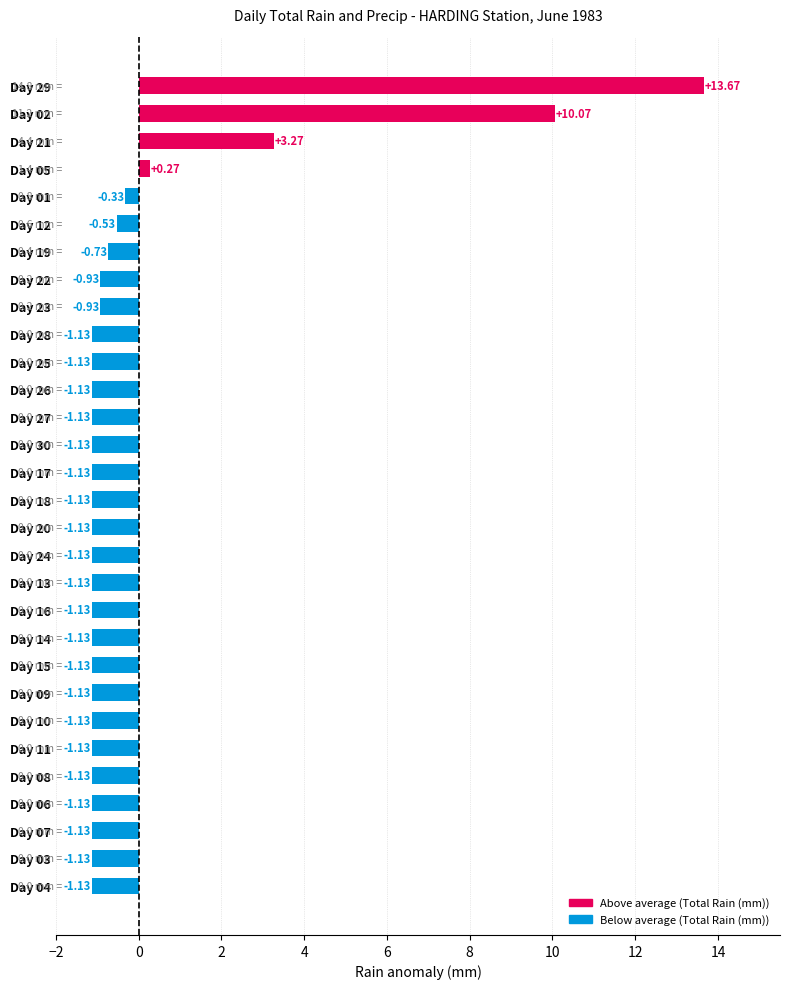

What is the change in value from Day 27 to Day 19?

+0.4